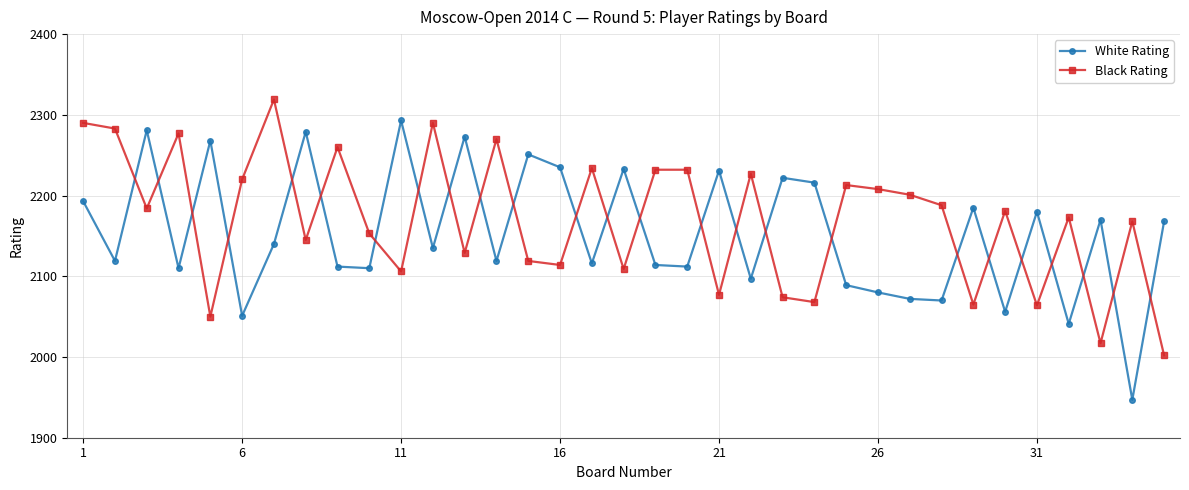

What is the average value of the Black Rating series?

2170